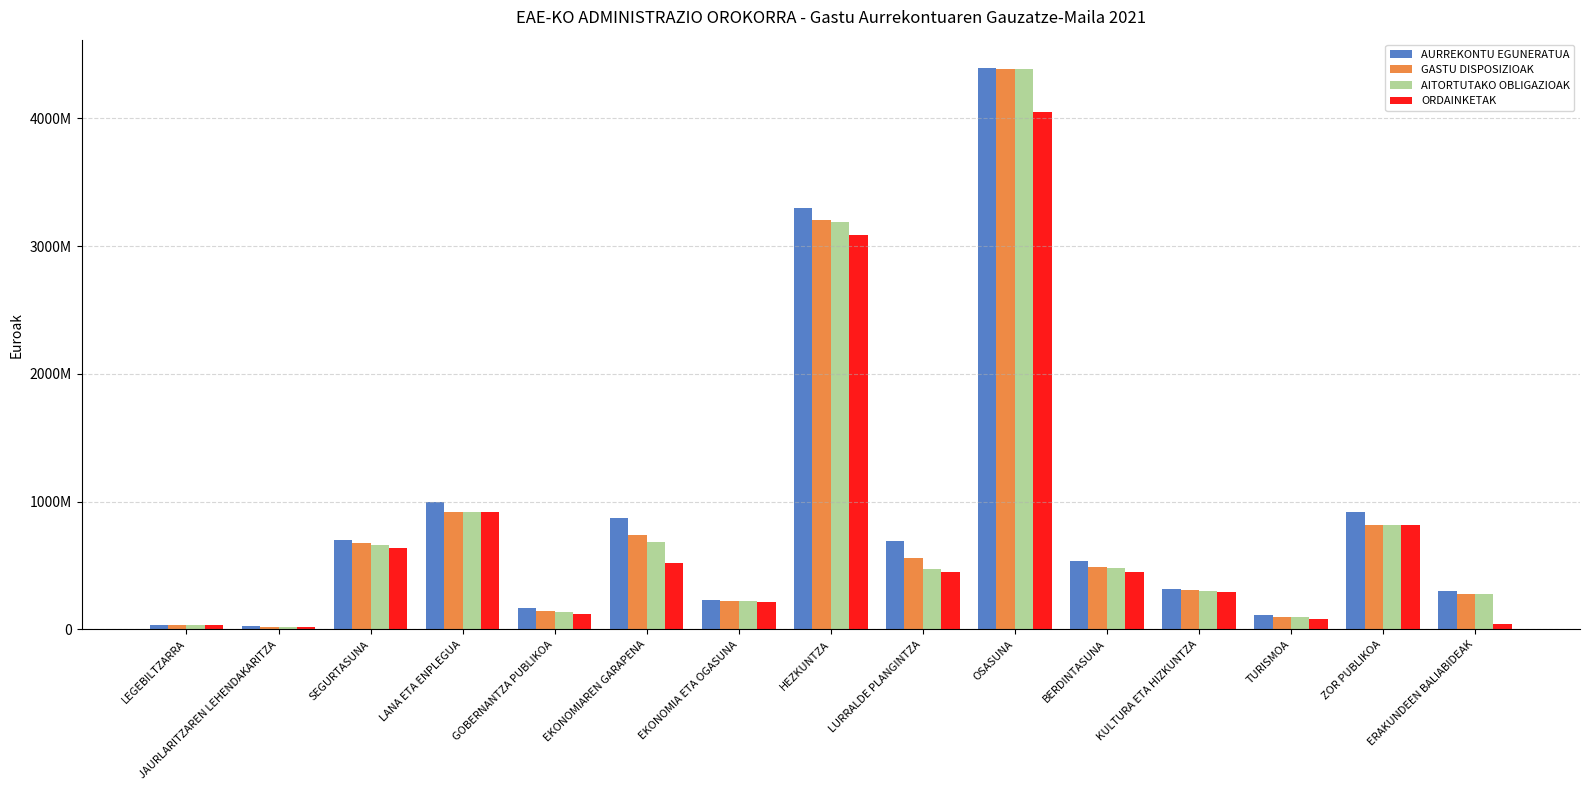

What are all the series names shown in the legend?

AURREKONTU EGUNERATUA, GASTU DISPOSIZIOAK, AITORTUTAKO OBLIGAZIOAK, ORDAINKETAK